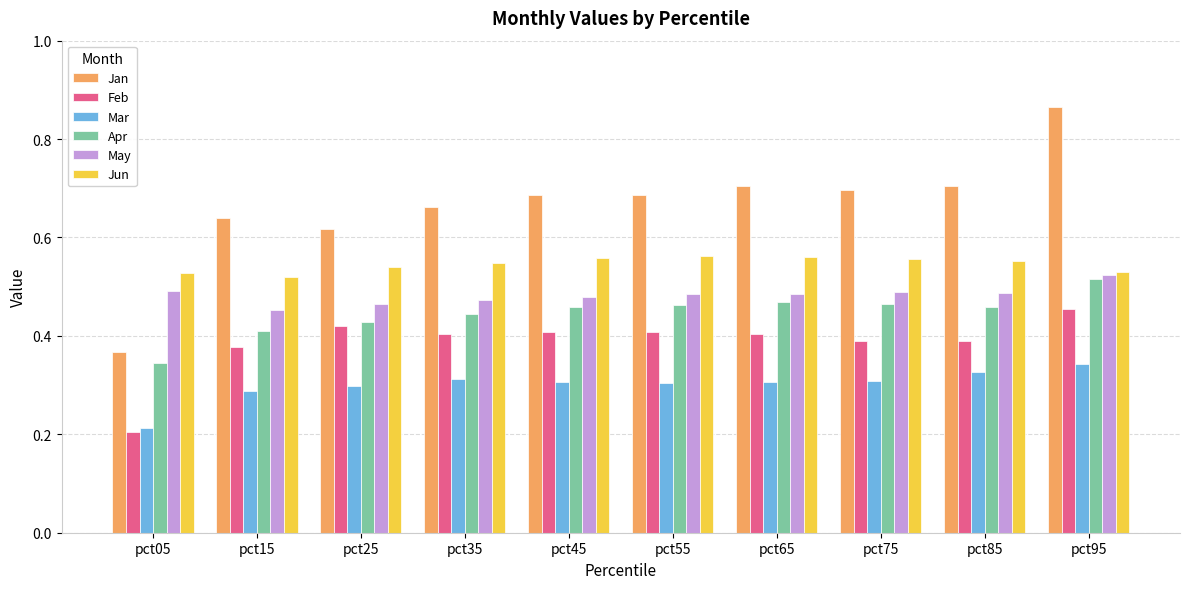

What is the sum of all Jan values?

6.6